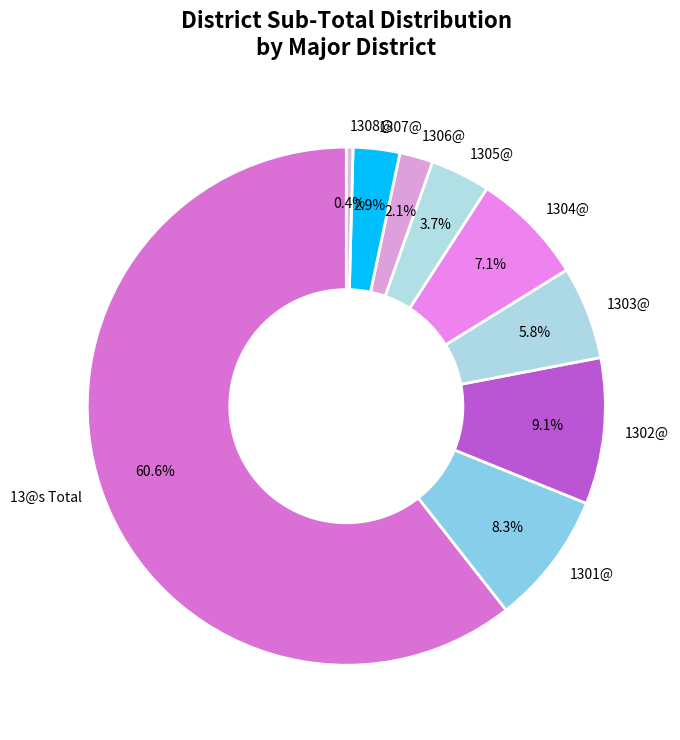

What portion of the pie excludes 1304@?

92.9%